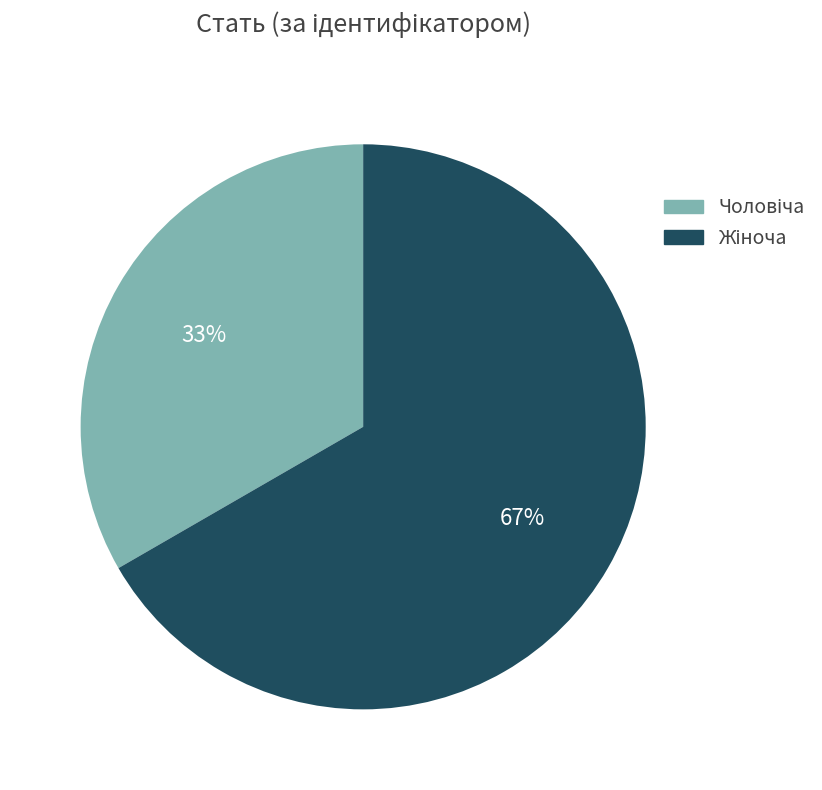

Is there a majority slice in this chart?

Yes